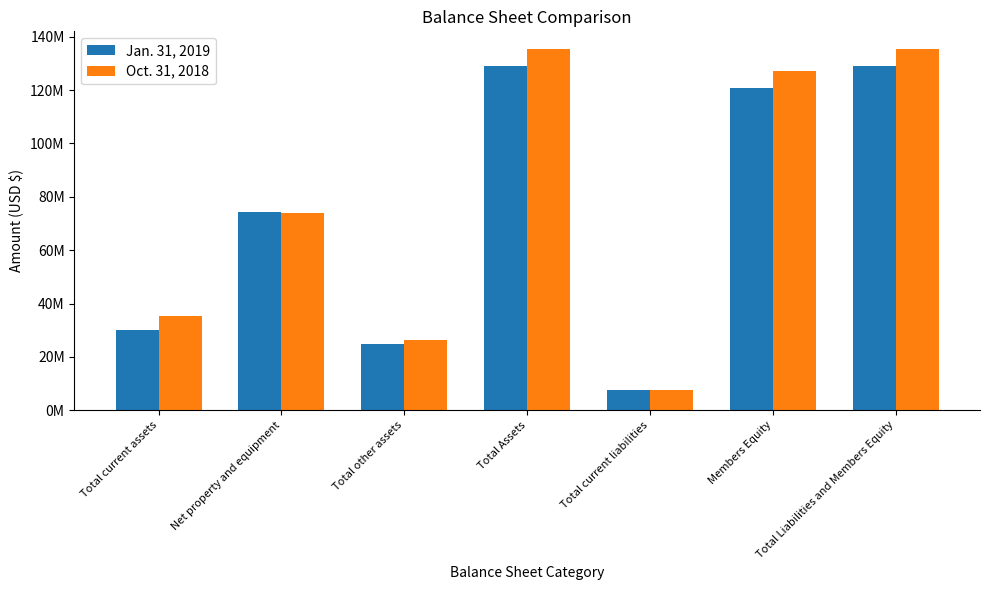

What is the label of the 3rd bar from the right?

Total current liabilities